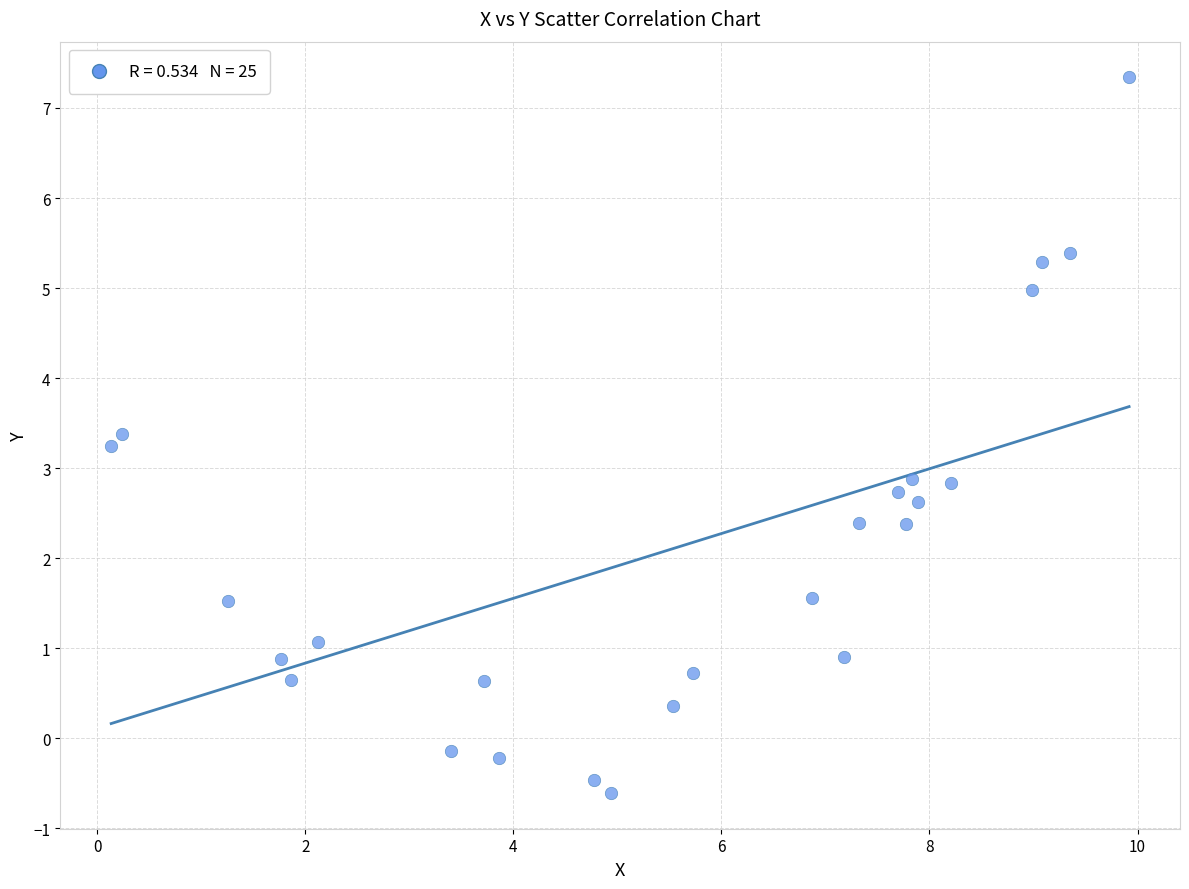

What is the range of Y values (max minus min)?

7.9